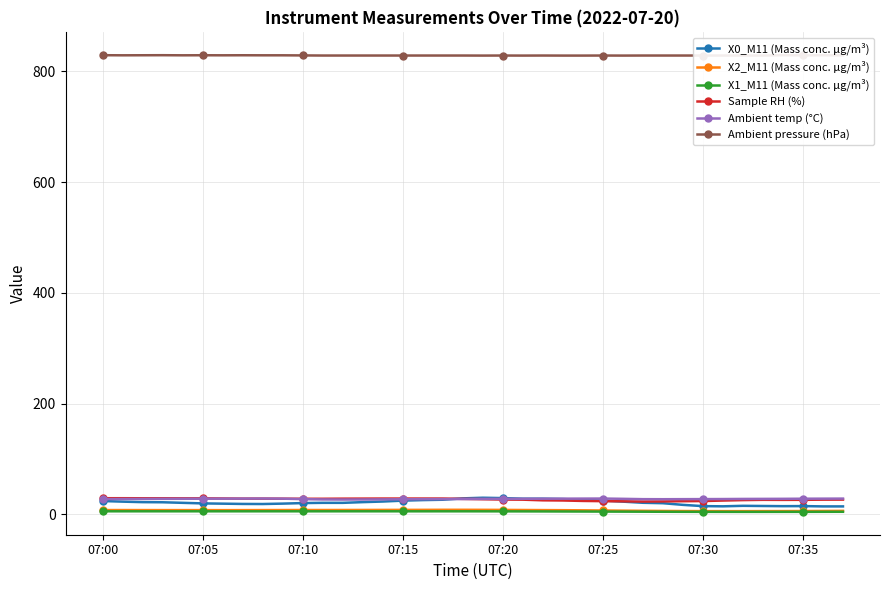

Where do X0_M11 (Mass conc. μg/m³) and Ambient temp (°C) first cross each other?

17 and 18